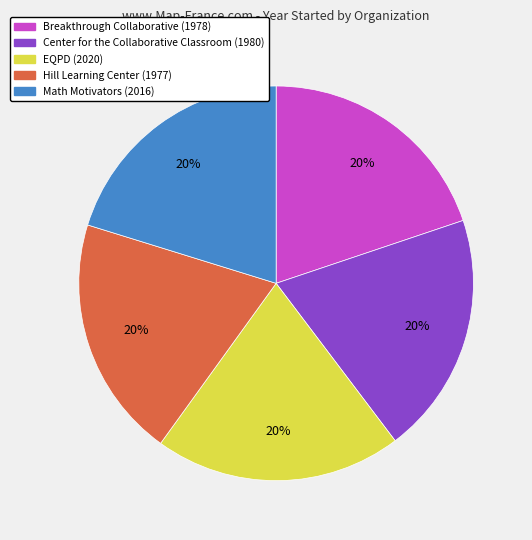

The Hill Learning Center slice represents 28% of the pie. True or false?

False